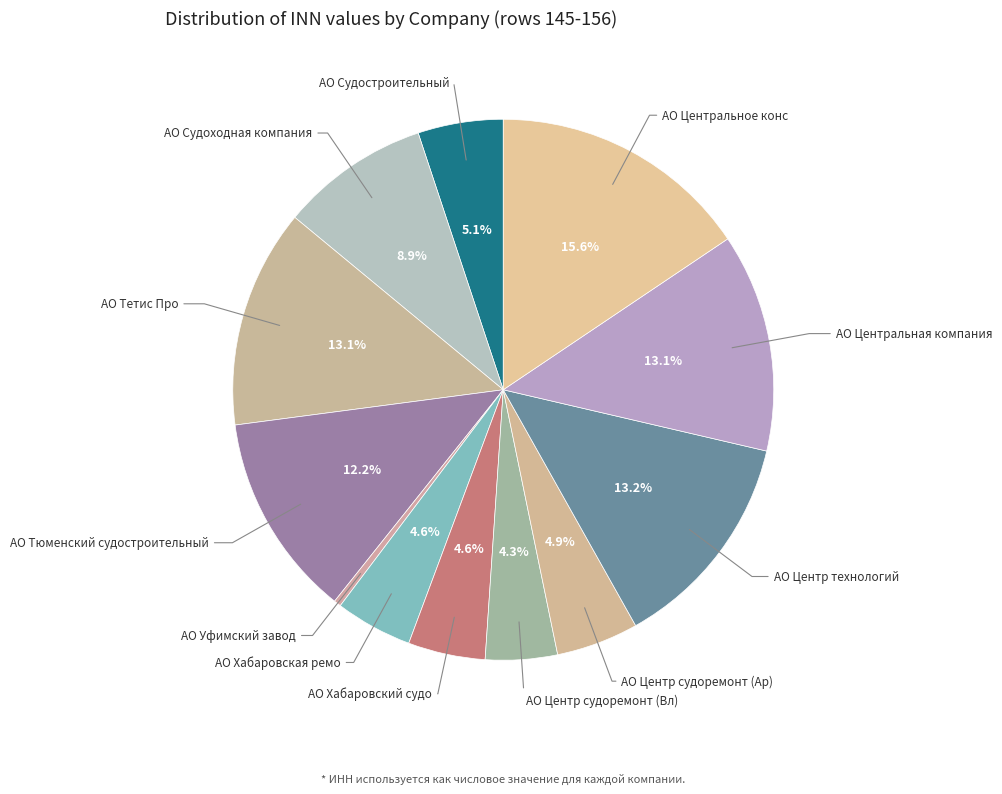

Count the number of slices in the pie.

12